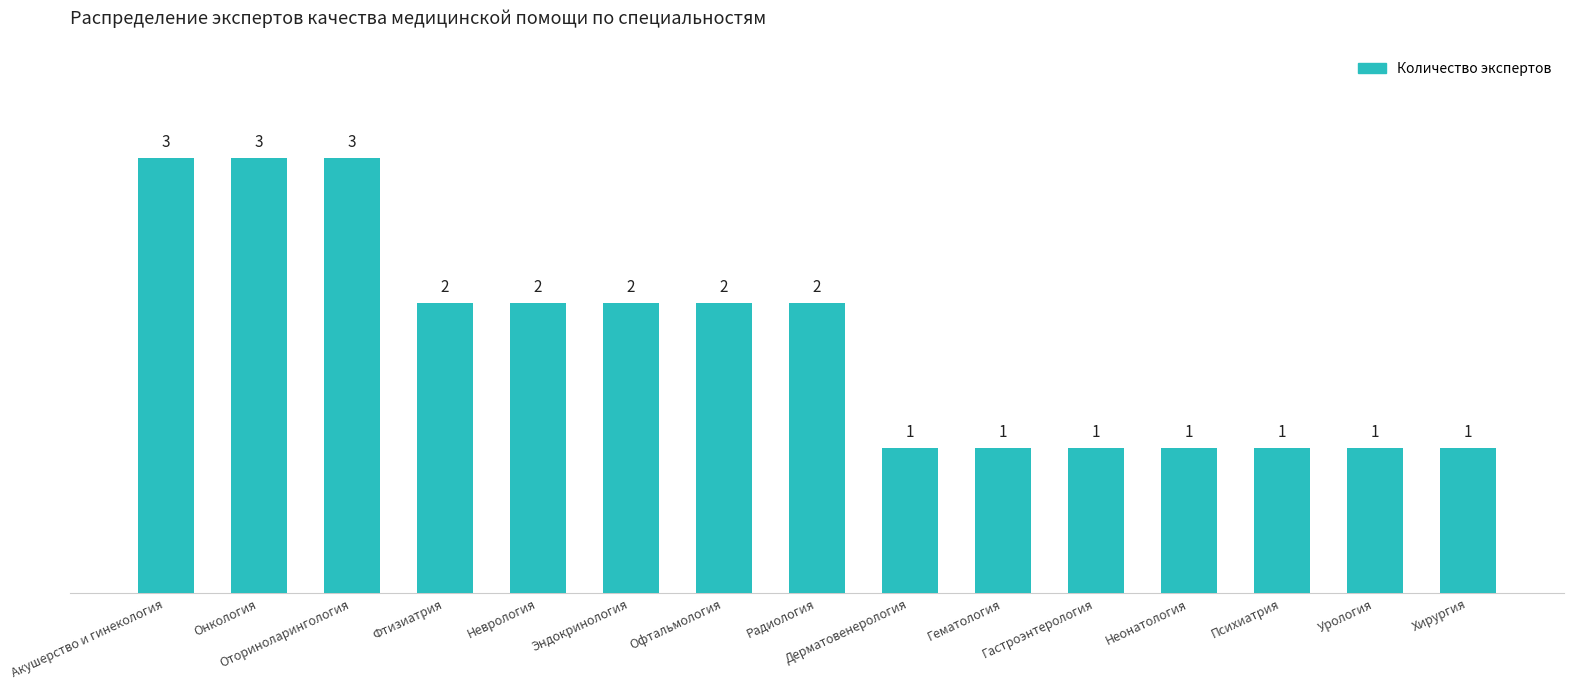

True or false: the data shows 2 at Гематология.

False